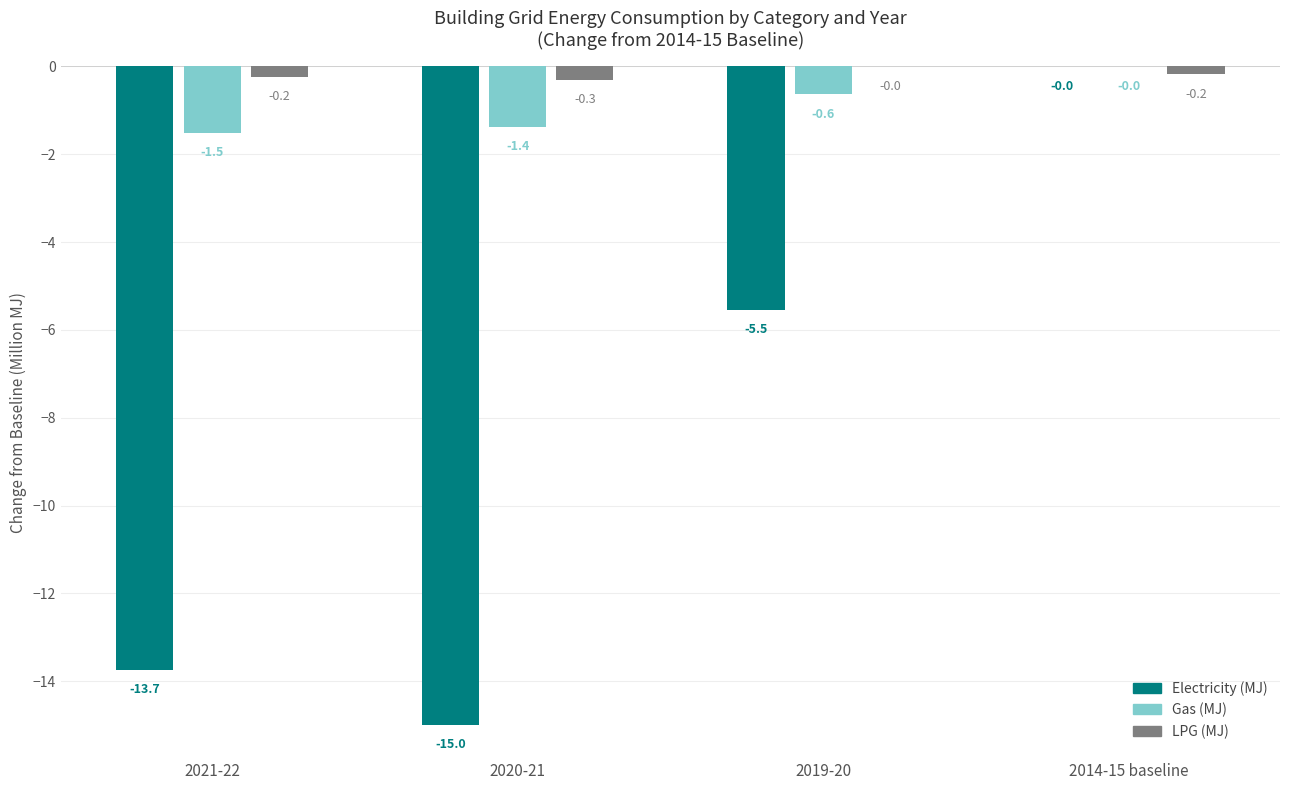

Reading right to left, list all the values displayed in this chart.

Electricity (MJ): 2014-15 baseline=0.0	2019-20=-5.5	2020-21=-15.0	2021-22=-13.7
Gas (MJ): 2014-15 baseline=0.0	2019-20=-0.6	2020-21=-1.4	2021-22=-1.5
LPG (MJ): 2014-15 baseline=-0.2	2019-20=0.0	2020-21=-0.3	2021-22=-0.2